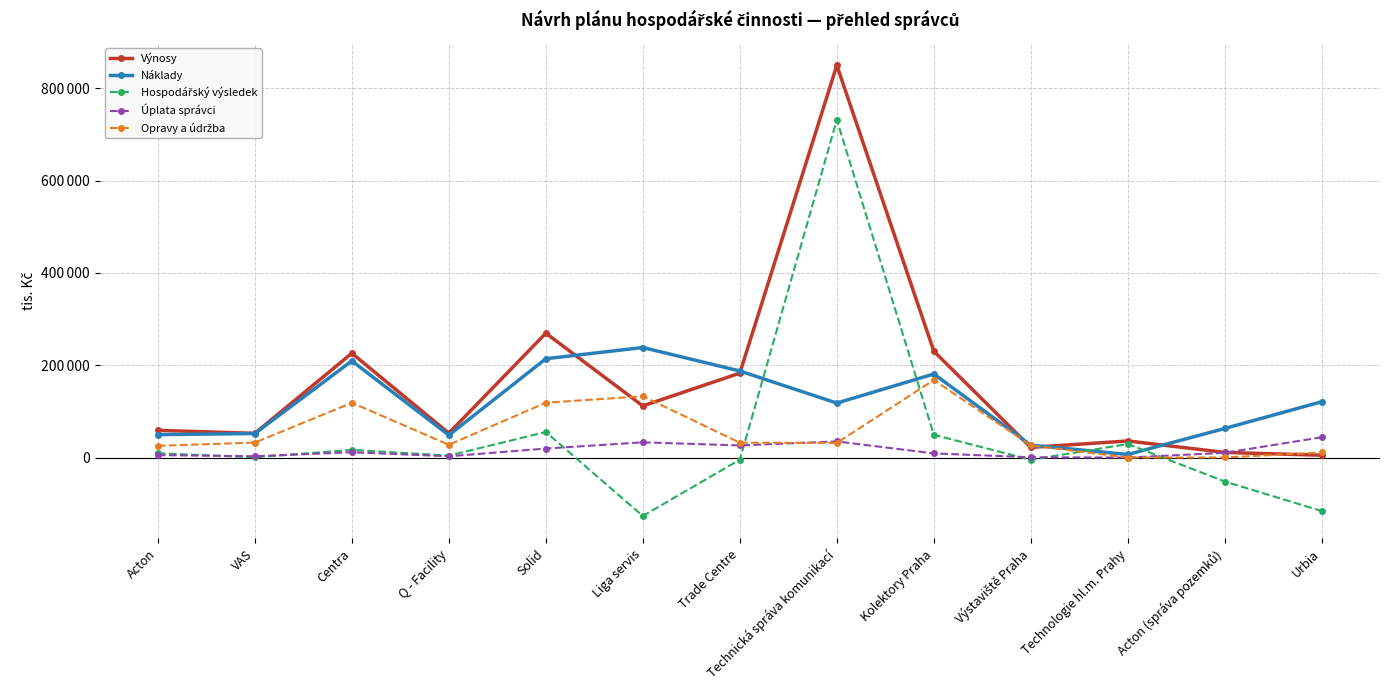

What is the total value across all series at Výstaviště Praha?

70872